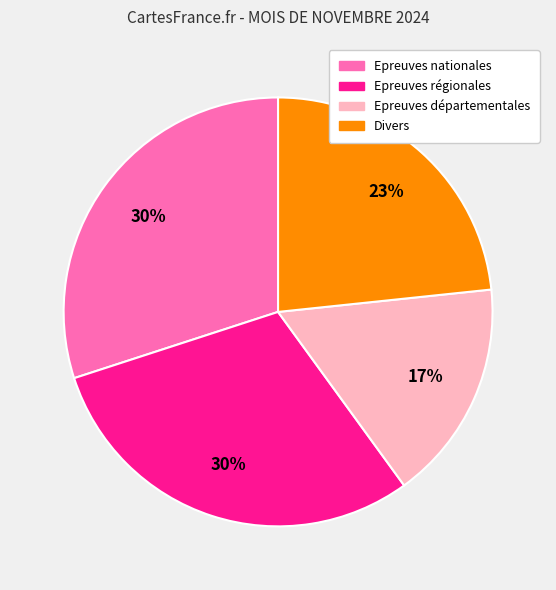

The Epreuves régionales slice represents 30% of the pie. True or false?

True